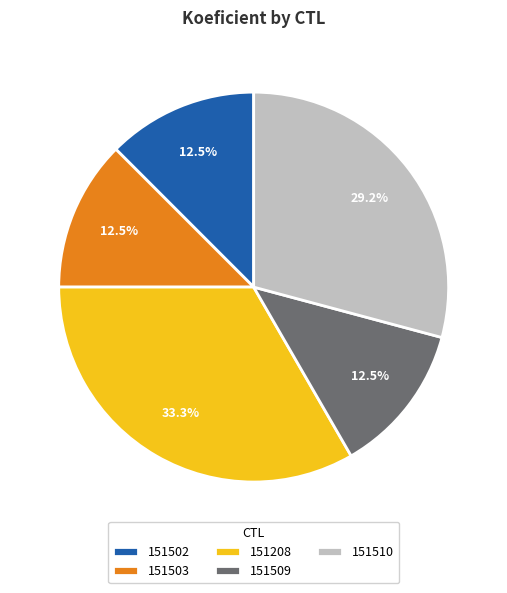

Between 151509 and 151510, which is larger?

151510